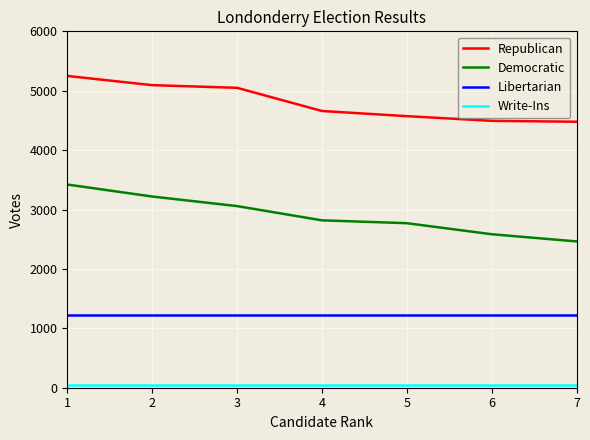

True or false: Democratic and Republican intersect in this chart.

False